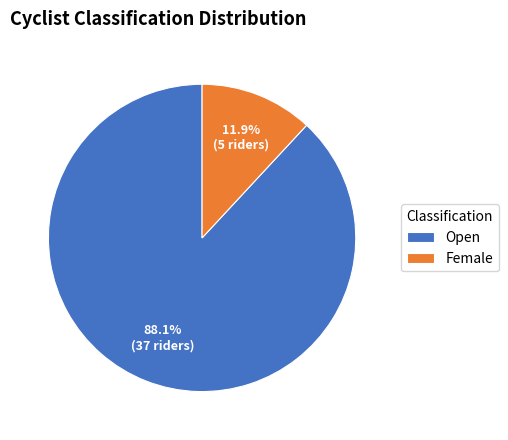

Rank the categories by value from highest to lowest.

Open, Female